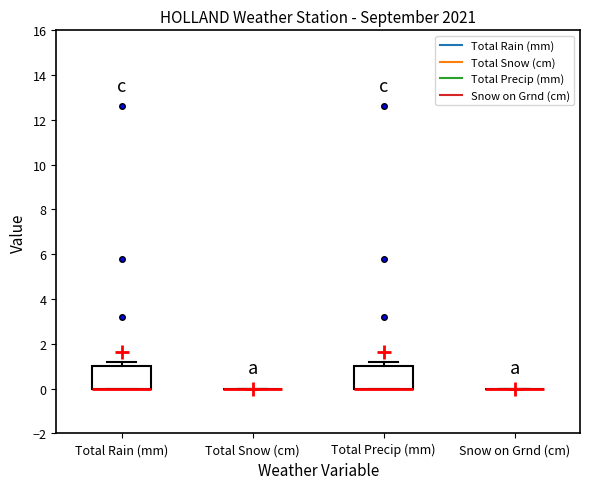

Reading left to right, read every box against the y-axis: the position of its median line, the range the box covers, and the ends of its whiskers. The values are not printed on the chart, so give them approximately, as read against the axis.

Total Rain (mm): median 0.0 (drawn on the box's lower edge), box 0.0 to 1.0, whiskers 0.0 to 1.2
Total Snow (cm): box collapsed to a line at 0.0, whiskers 0.0 to 0.0
Total Precip (mm): median 0.0 (drawn on the box's lower edge), box 0.0 to 1.0, whiskers 0.0 to 1.2
Snow on Grnd (cm): box collapsed to a line at 0.0, whiskers 0.0 to 0.0